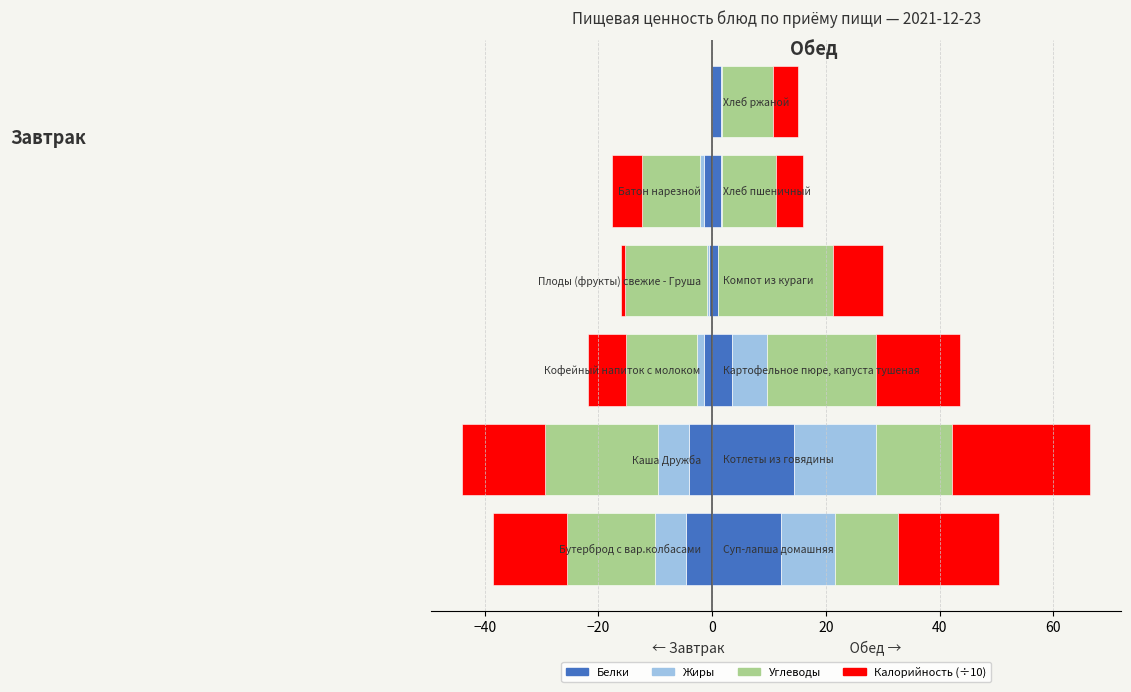

What is the average value of the Углеводы series?

-14.5